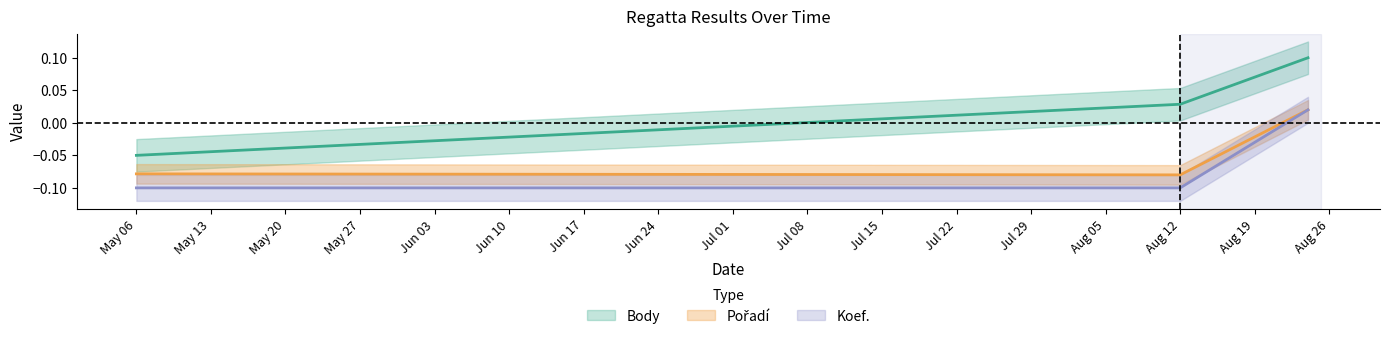

Does the chart have visible grid lines?

No